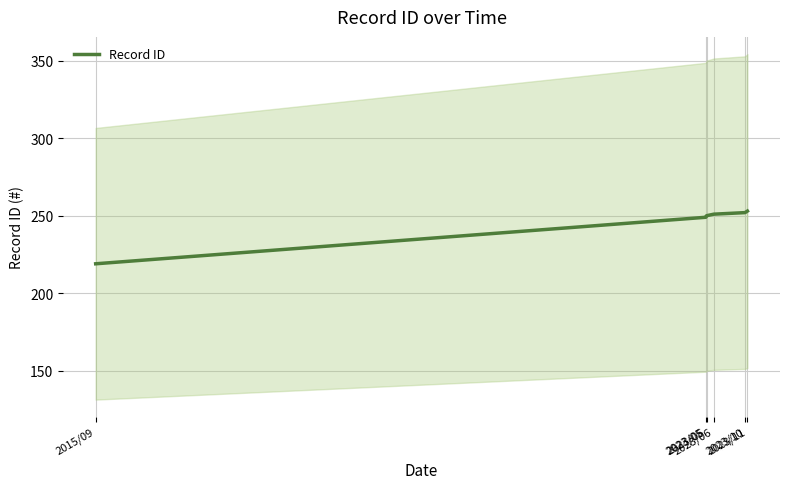

Rank the categories by value from highest to lowest.

2023/11, 2023/10, 2023/06, 2023/05, 2023/05, 2015/09